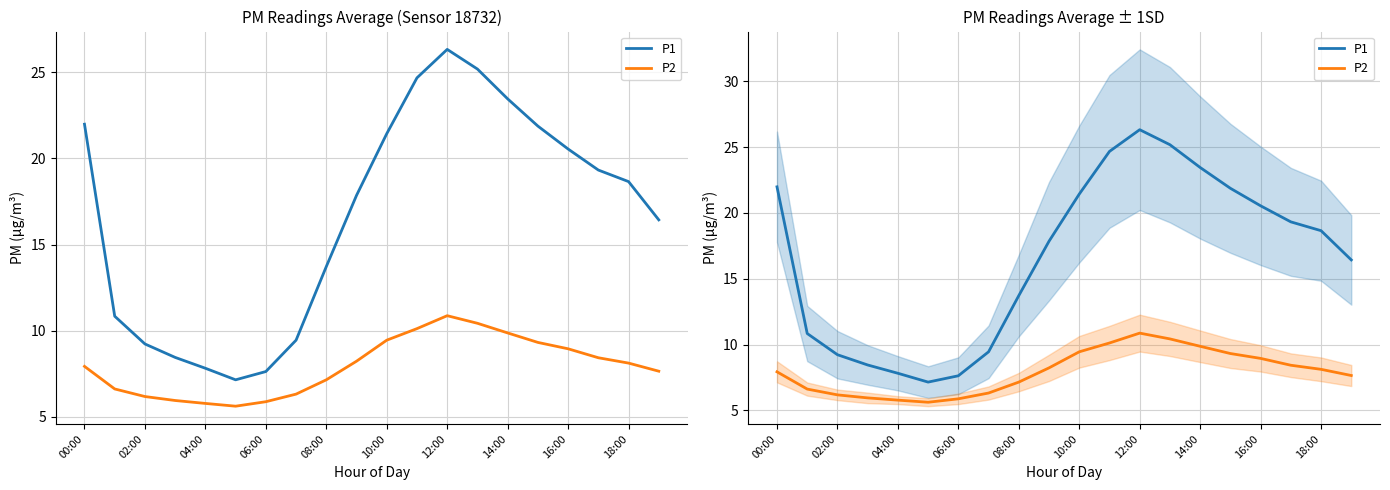

Is this an area chart (filled region under the line)?

No